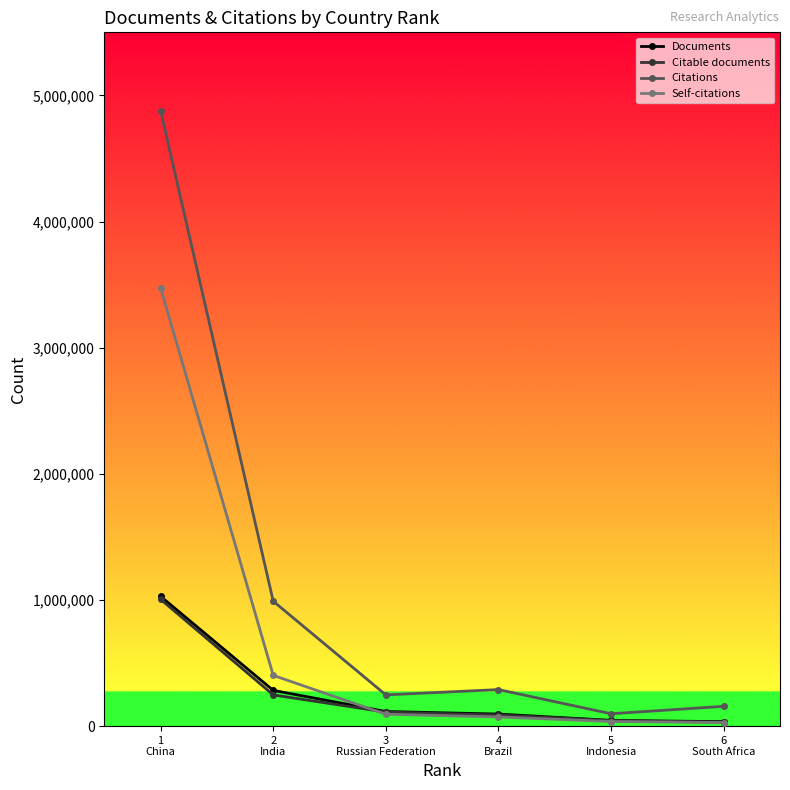

Which series has the largest total across all categories?

Citations